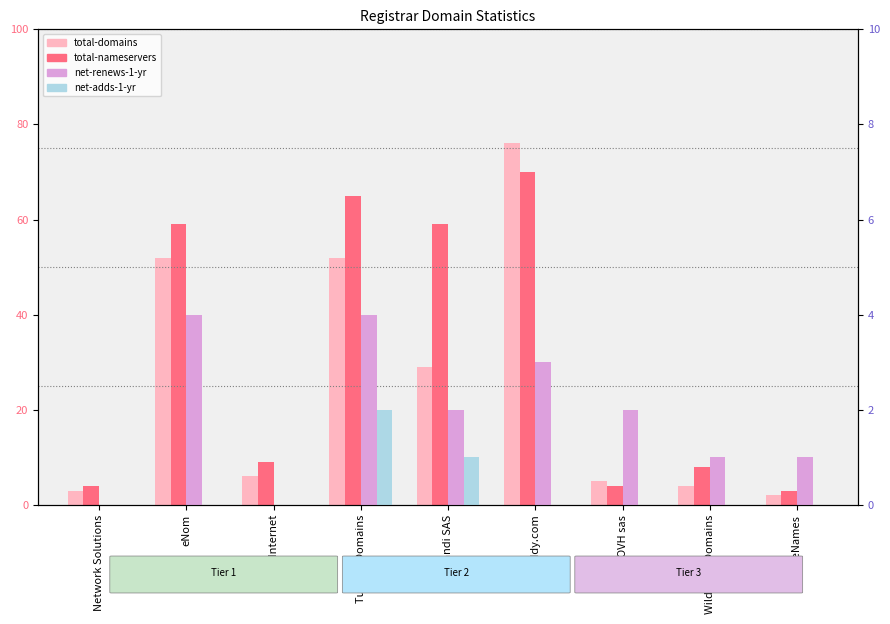

Is the value of net-adds-1-yr at eNom greater than the value of total-nameservers at Gandi SAS?

No